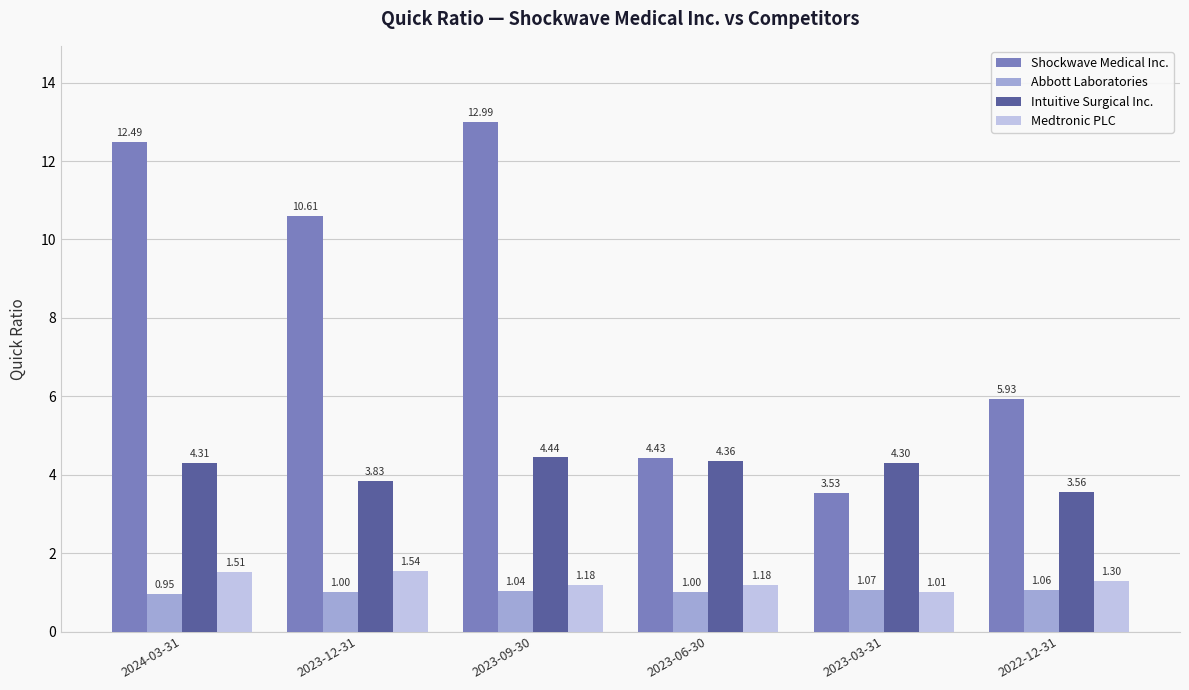

What is the value of the Shockwave Medical Inc. bar at the 2nd from the left?

10.6